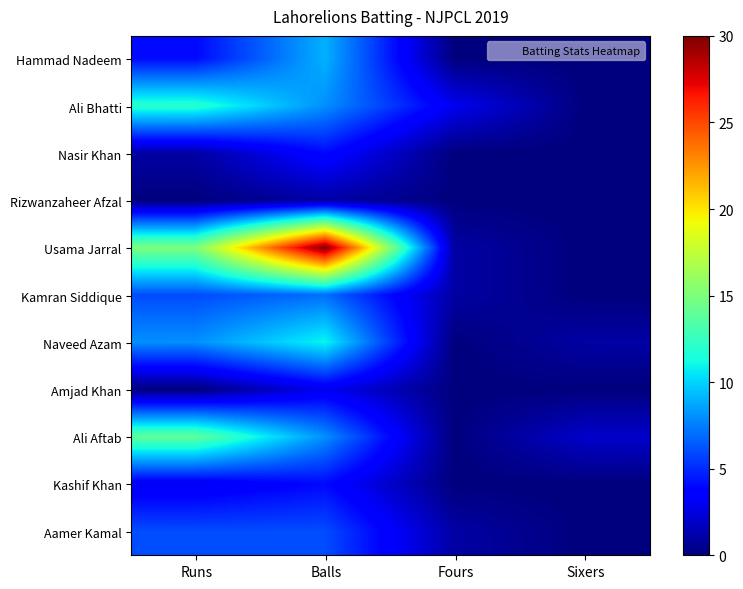

What is the greatest value displayed?

30